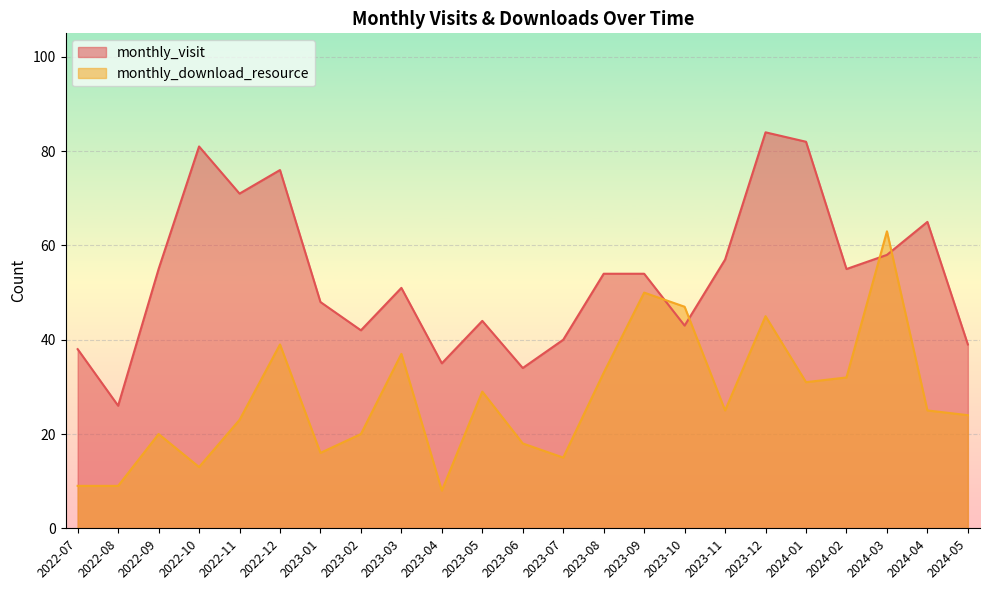

How many interior local peaks does the monthly_download_resource series have?

7